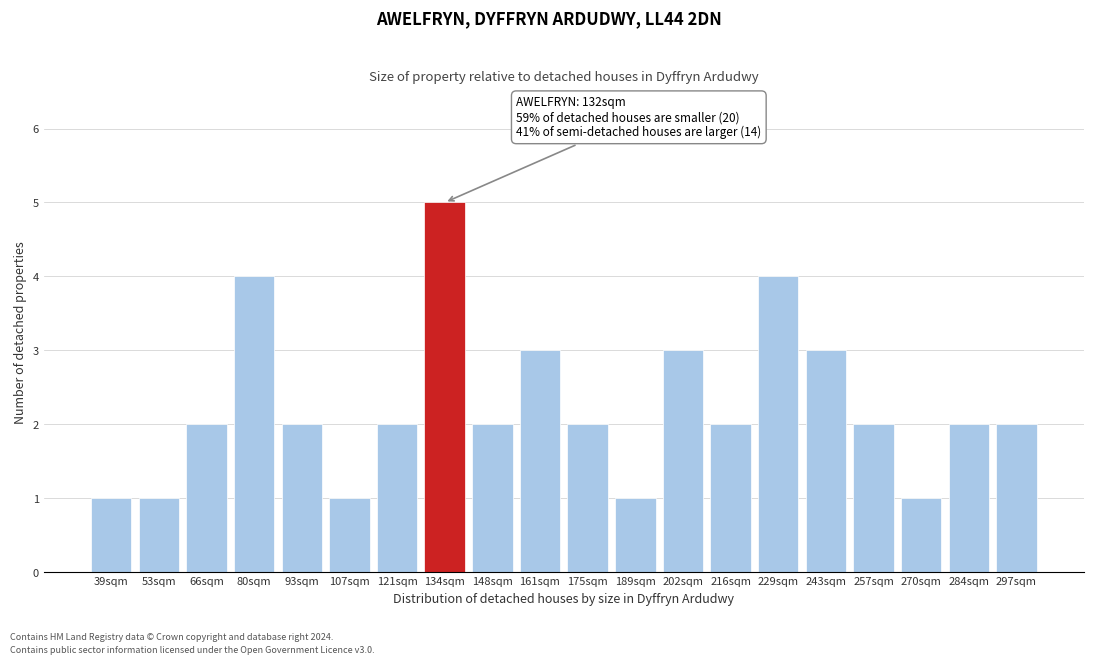

Reading right to left, extract all data points from this chart.

297sqm=2	284sqm=2	270sqm=1	257sqm=2	243sqm=3	229sqm=4	216sqm=2	202sqm=3	189sqm=1	175sqm=2	161sqm=3	148sqm=2	134sqm=5	121sqm=2	107sqm=1	93sqm=2	80sqm=4	66sqm=2	53sqm=1	39sqm=1